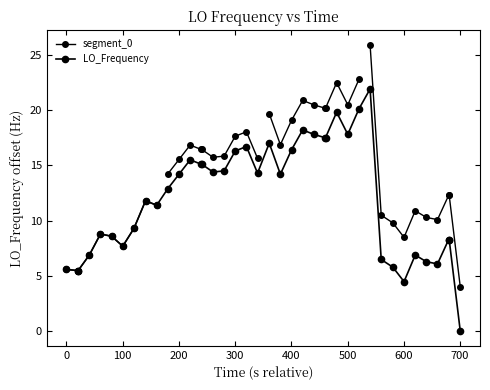

What is the difference between the maximum and minimum values?

21.9